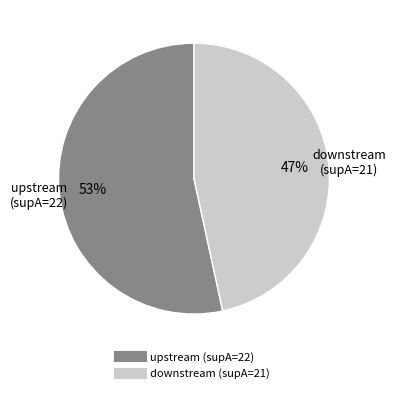

To the nearest percent, what portion does downstream (supA=21) represent?

47%